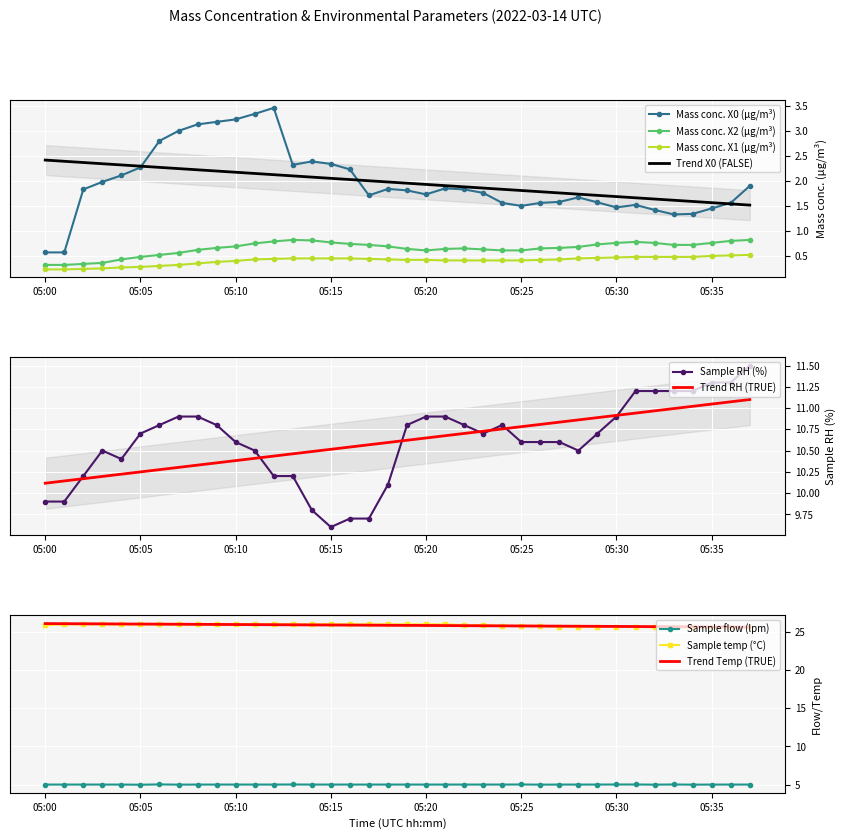

Which series has the largest range (max minus min)?

X0_M11